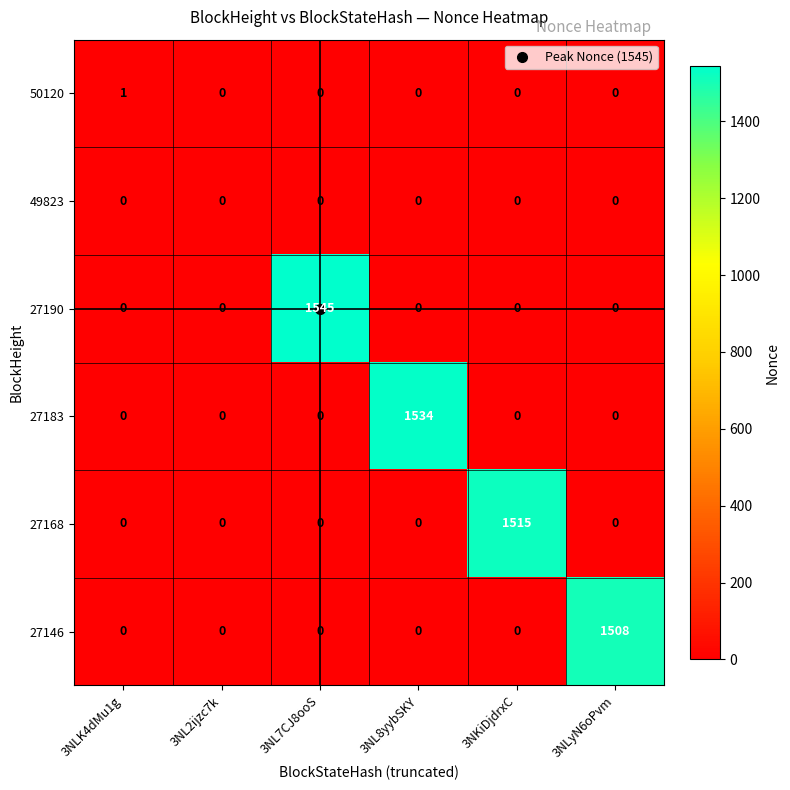

Rank the series by their maximum value, from lowest to highest.

49823, 50120, 27146, 27168, 27183, 27190